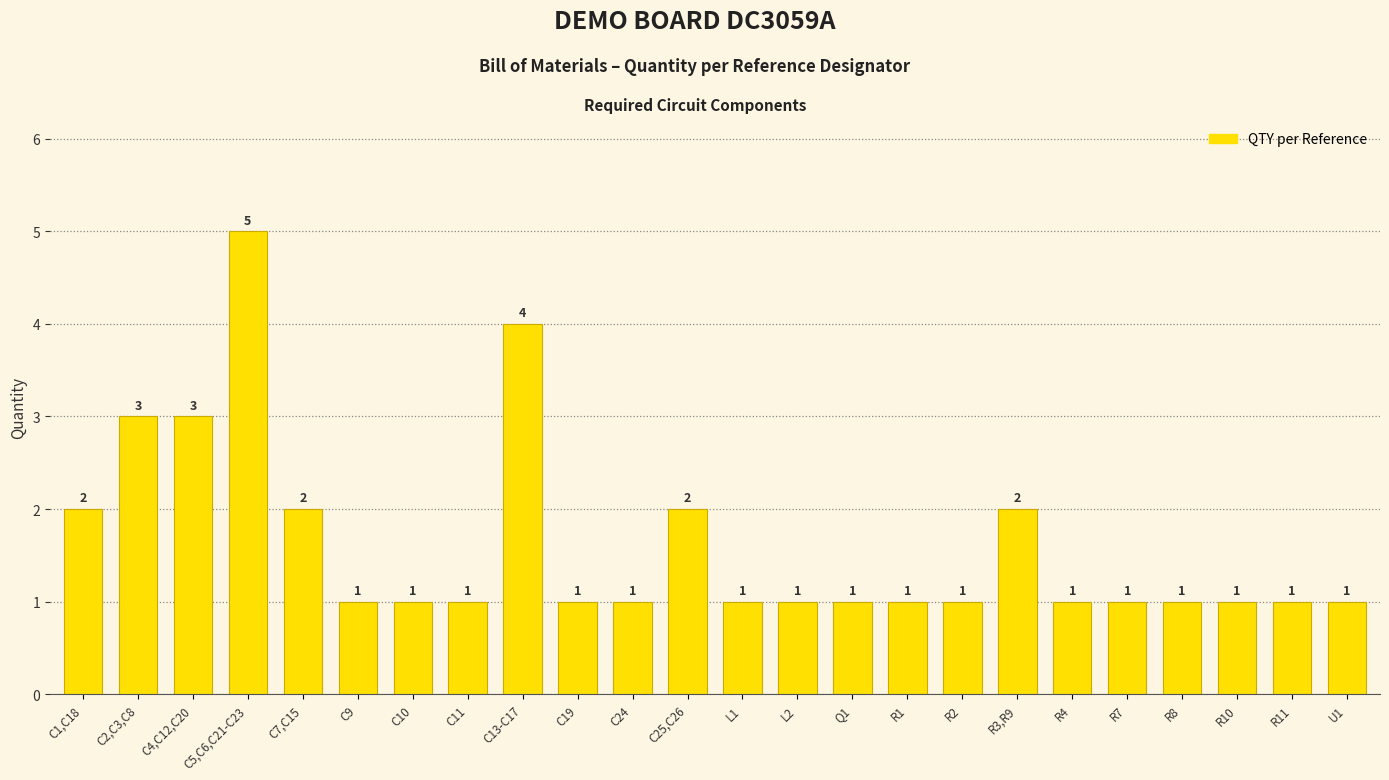

Is it true that the value at R2 is 2?

False